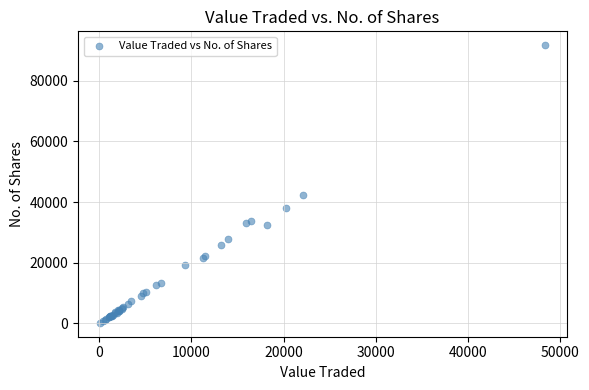

What Y value in the scatter plot is closest to 45966?

42204